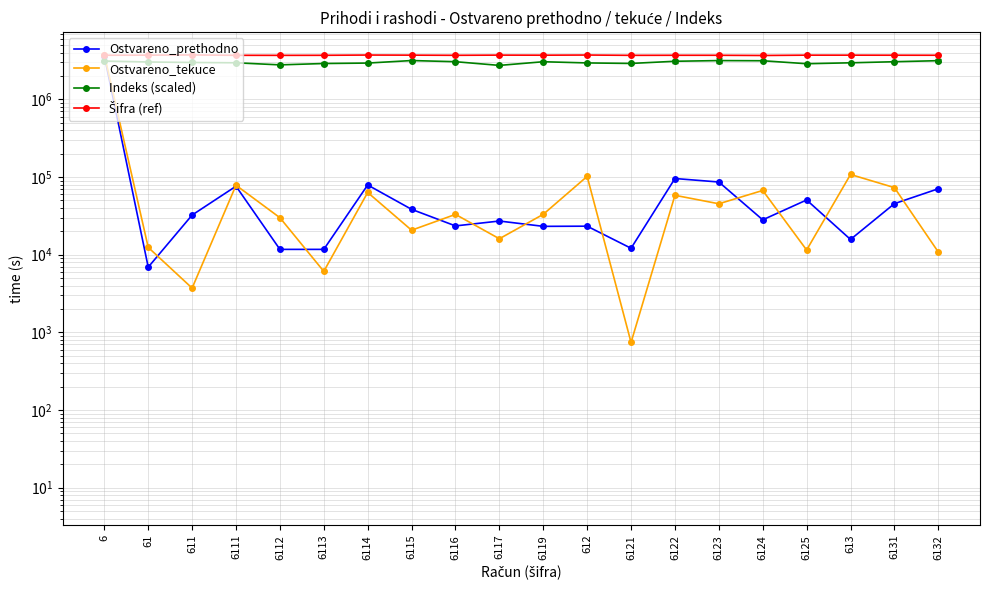

What are all the series names shown in the legend?

Ostvareno_prethodno, Ostvareno_tekuce, Indeks (scaled), Šifra (ref)